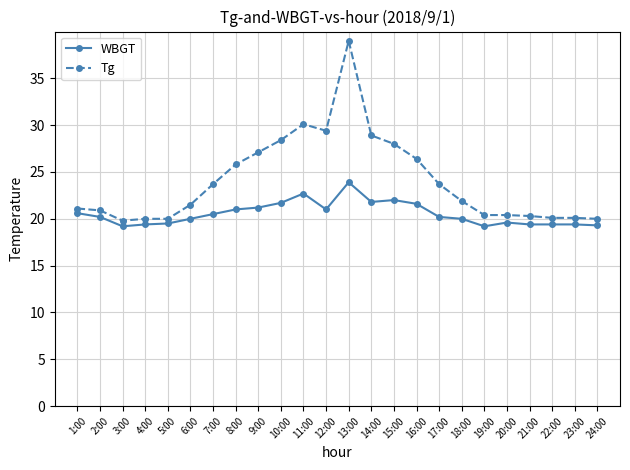

Is it true that Tg equals 50.3 at 11:00?

False